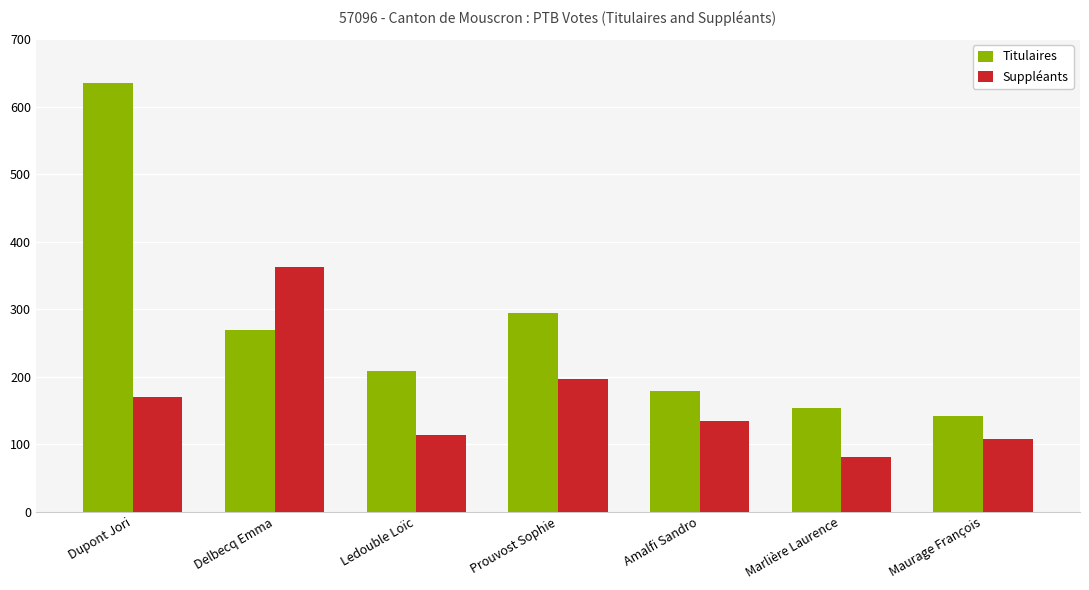

Reading left to right, transcribe all the data shown in this chart.

Titulaires: Dupont Jori=635	Delbecq Emma=269	Ledouble Loïc=208	Prouvost Sophie=295	Amalfi Sandro=179	Marlière Laurence=154	Maurage François=142
Suppléants: Dupont Jori=170	Delbecq Emma=362	Ledouble Loïc=114	Prouvost Sophie=197	Amalfi Sandro=135	Marlière Laurence=81	Maurage François=108